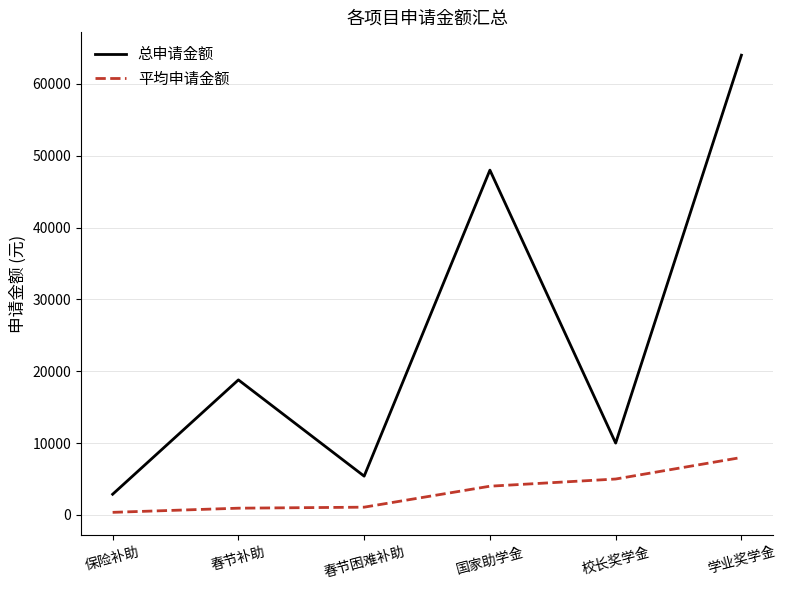

Which series has the largest total across all categories?

总申请金额